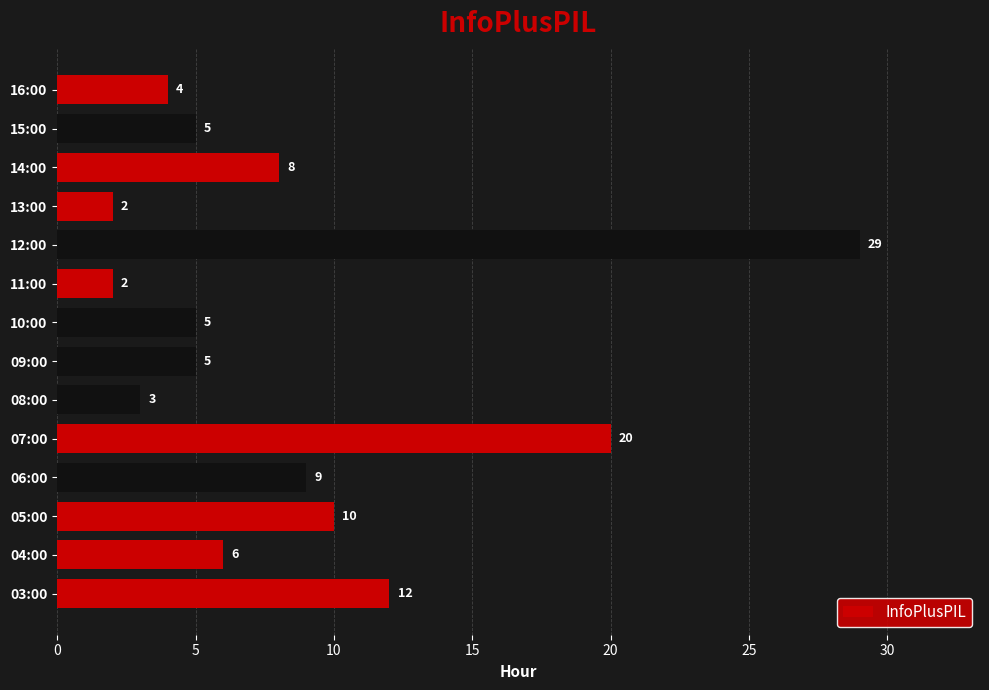

At which category does the chart reach its peak across all series?

12:00